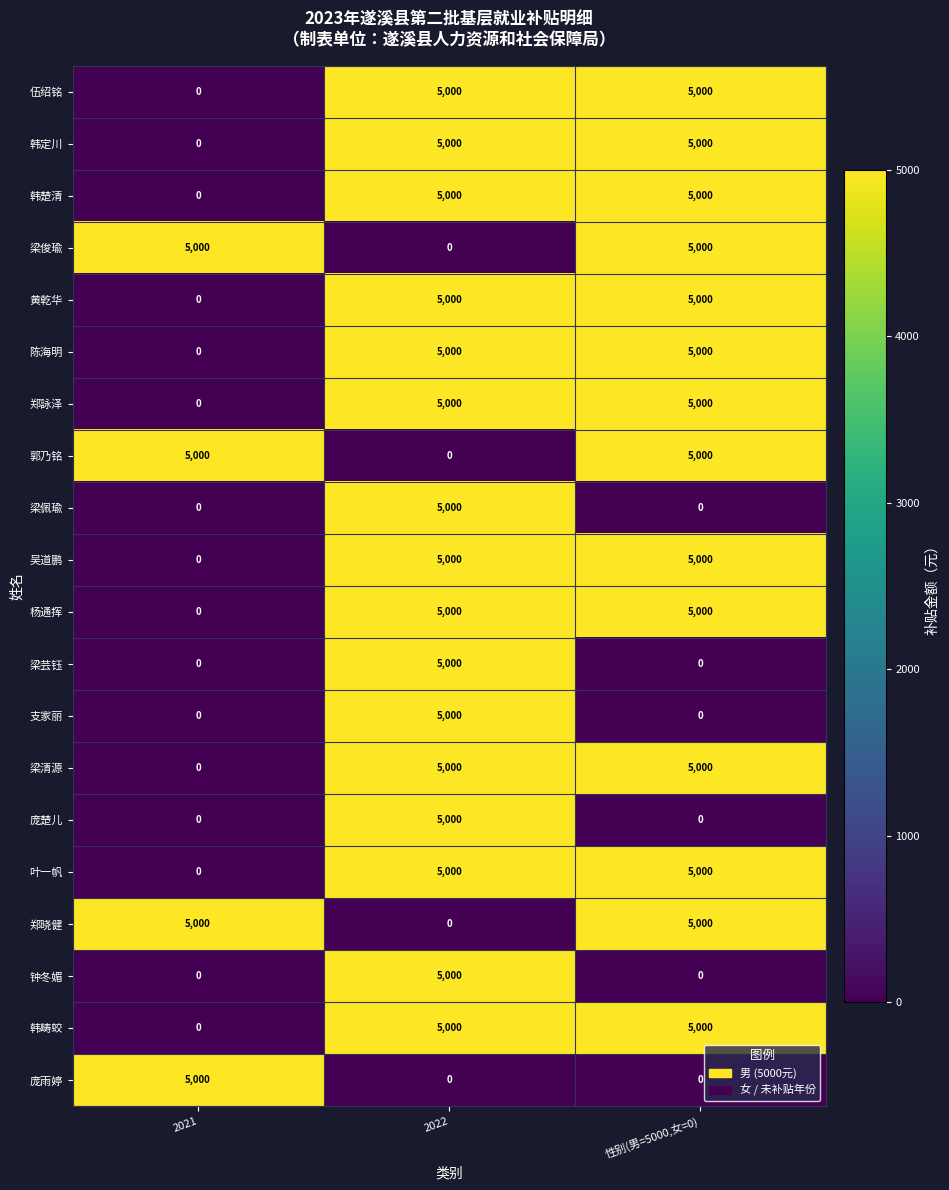

True or false: 梁芸钰 has a value of -1831 at 2021.

False